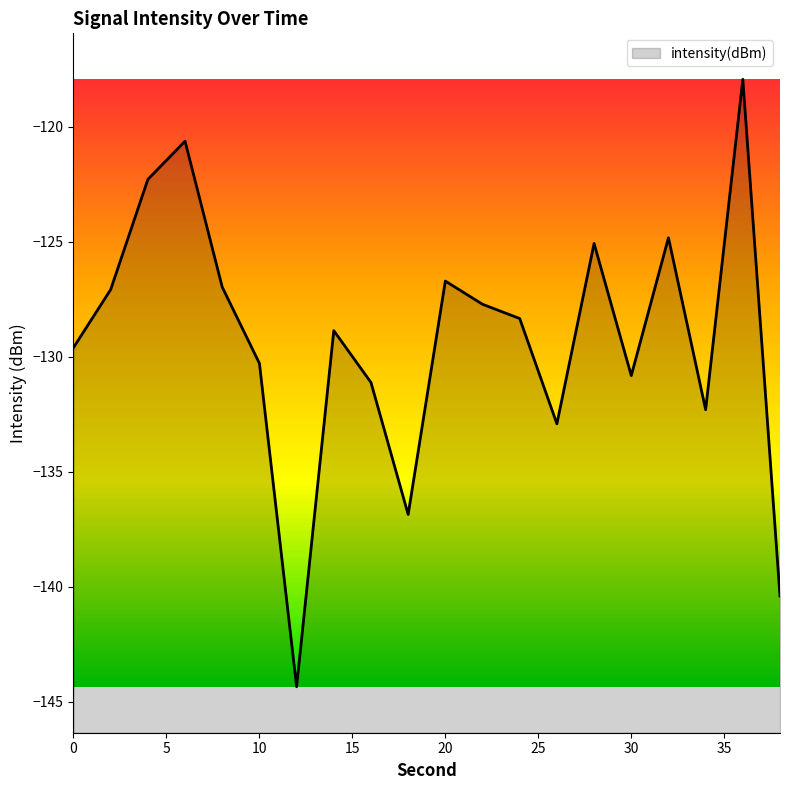

What is the difference between the maximum and minimum values?

26.4